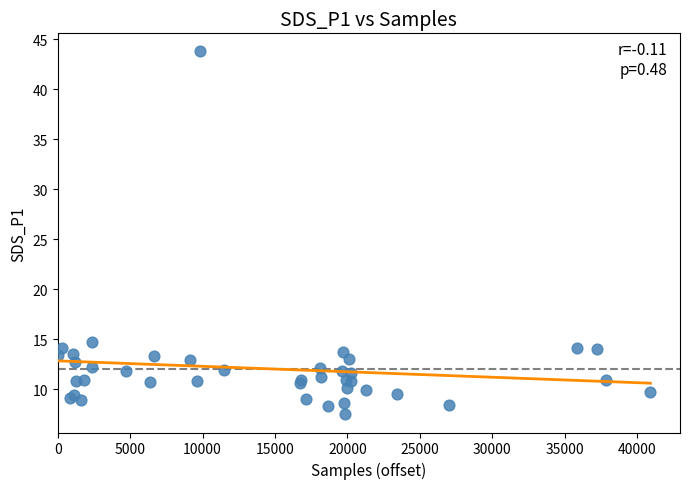

What Y value in the scatter plot is closest to 25?

14.7